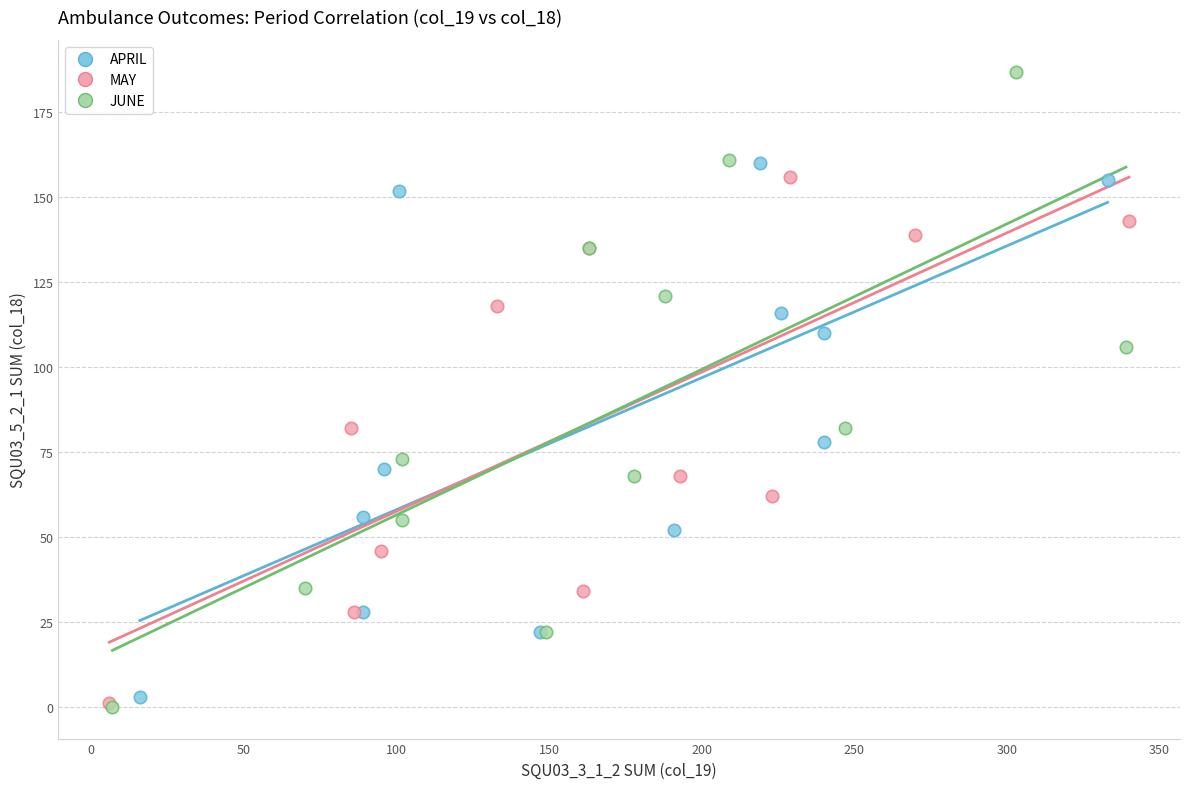

Which series contains the highest Y value?

JUNE